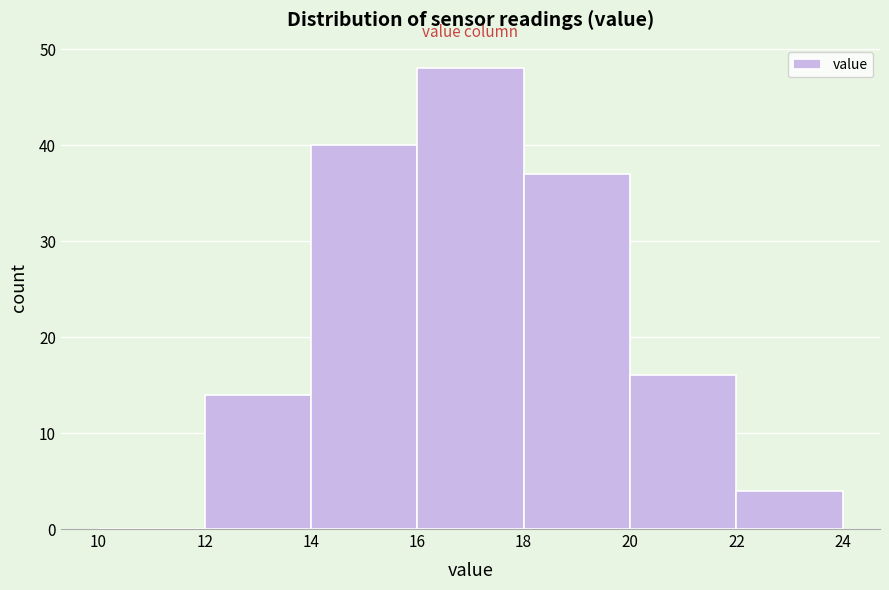

Reading left to right, list every bar in this chart as the range it spans on the x-axis followed by its height. The values are not printed on the chart, so give them approximately, as read against the axis.

10 to 12: 0
12 to 14: 14
14 to 16: 40
16 to 18: 48
18 to 20: 37
20 to 22: 16
22 to 24: 4